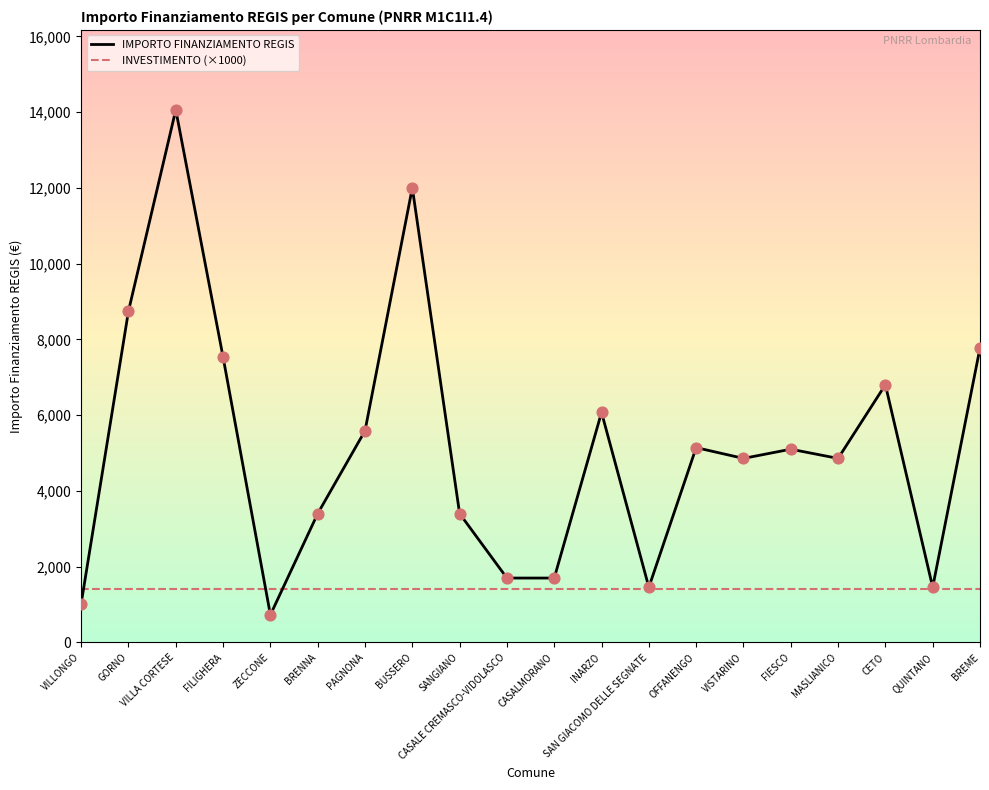

What are all the series names shown in the legend?

IMPORTO FINANZIAMENTO REGIS, INVESTIMENTO (×1000)